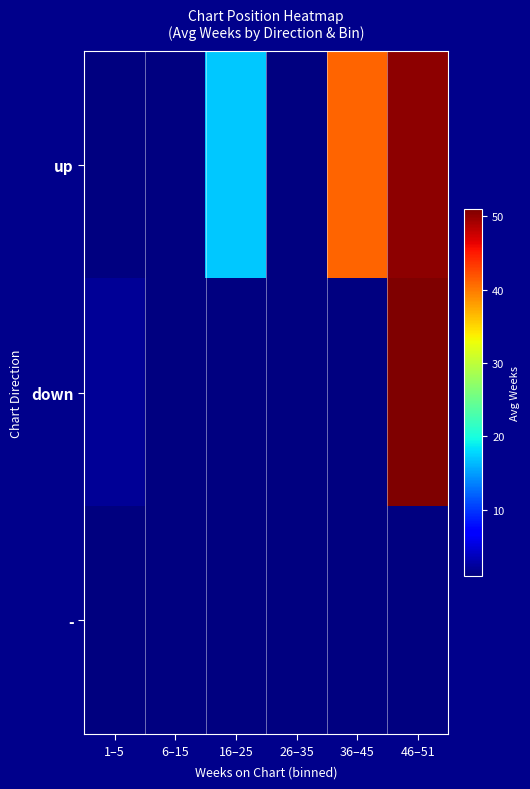

Count the number of data series in this chart.

3